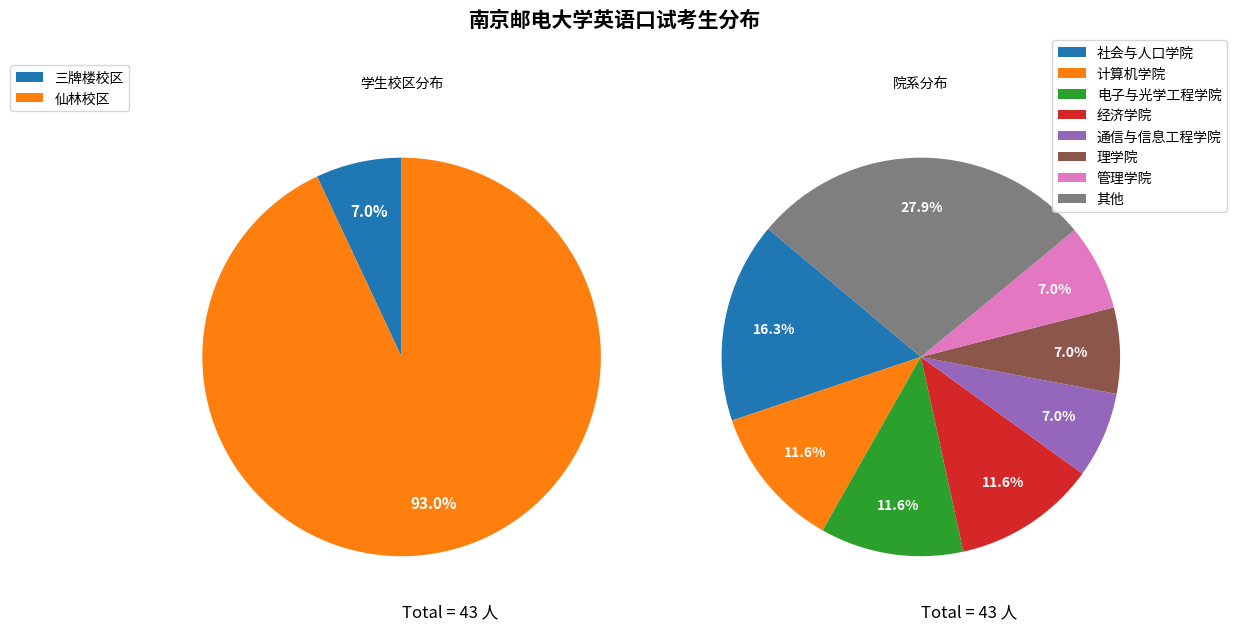

Approximately how many times larger is the value at 经济学院 compared to 通信与信息工程学院?

1.7